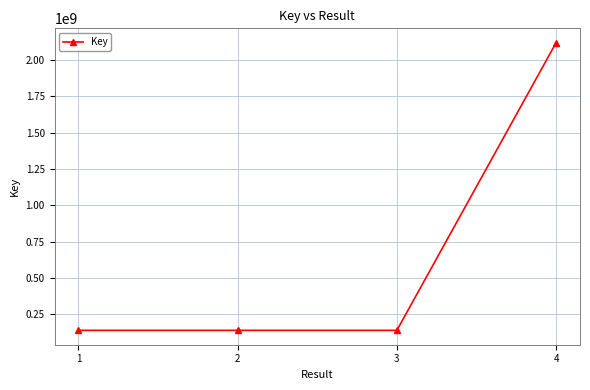

The value at 1 is 140488229. True or false?

True